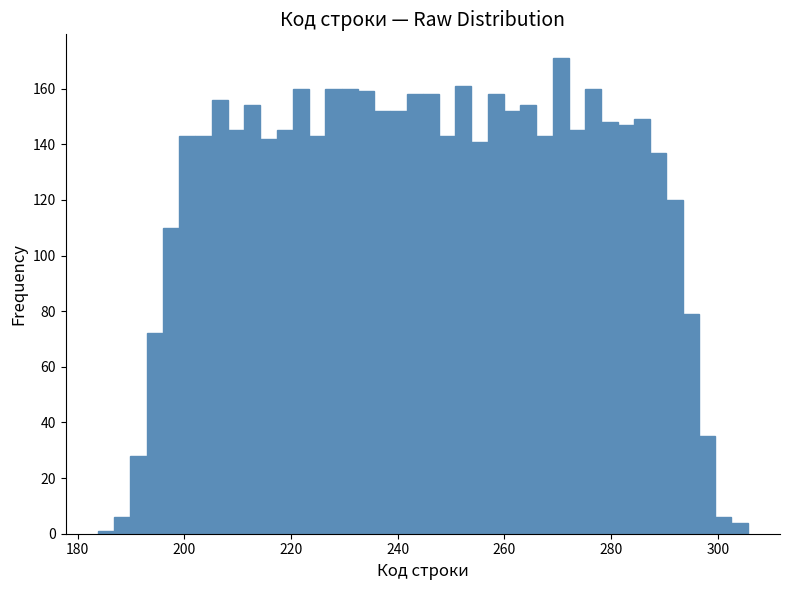

Around what value on the x-axis is the tallest bar? Give the approximate position of its centre, as read against the axis.

270